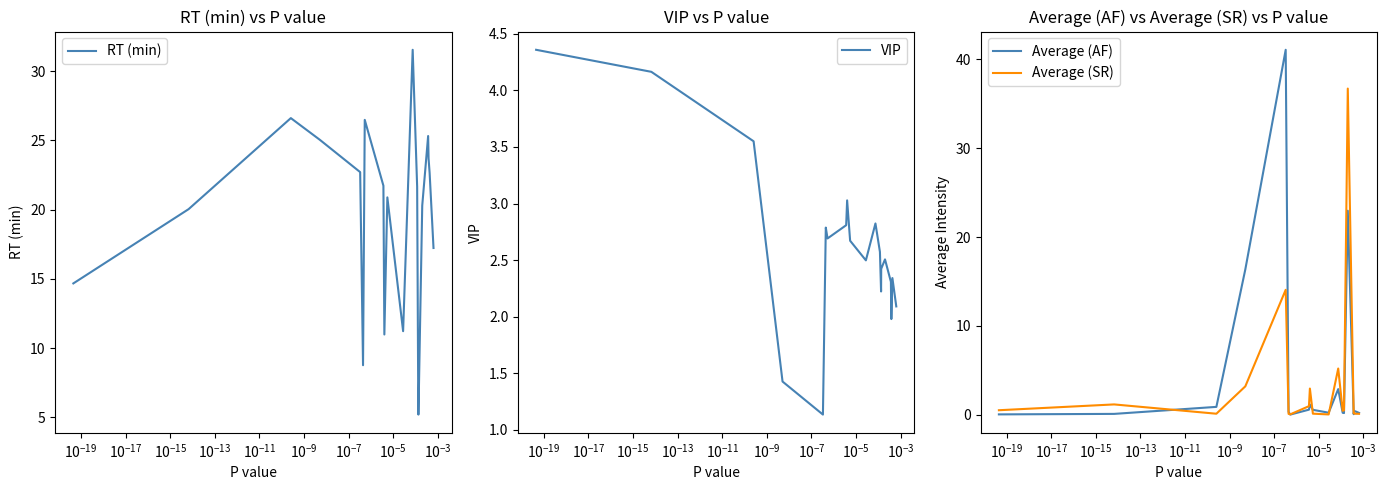

True or false: Average (SR) has more than 1 interior local peaks.

True